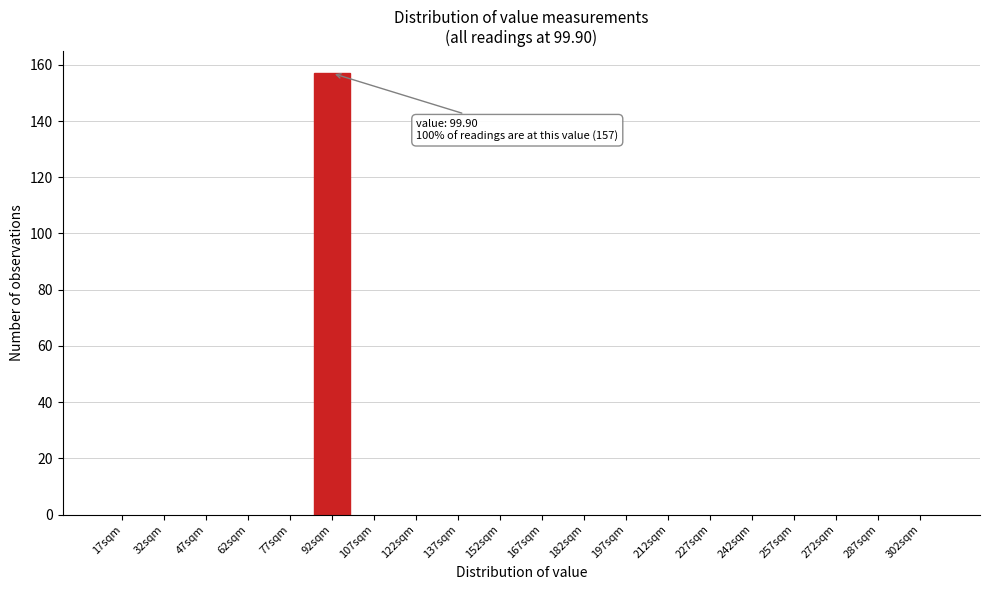

Reading right to left, transcribe all the data shown in this chart.

302sqm=0	287sqm=0	272sqm=0	257sqm=0	242sqm=0	227sqm=0	212sqm=0	197sqm=0	182sqm=0	167sqm=0	152sqm=0	137sqm=0	122sqm=0	107sqm=0	92sqm=157	77sqm=0	62sqm=0	47sqm=0	32sqm=0	17sqm=0